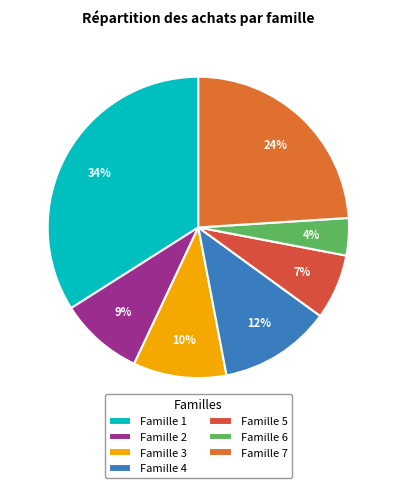

Rank the categories by value from lowest to highest.

Famille 6, Famille 5, Famille 2, Famille 3, Famille 4, Famille 7, Famille 1